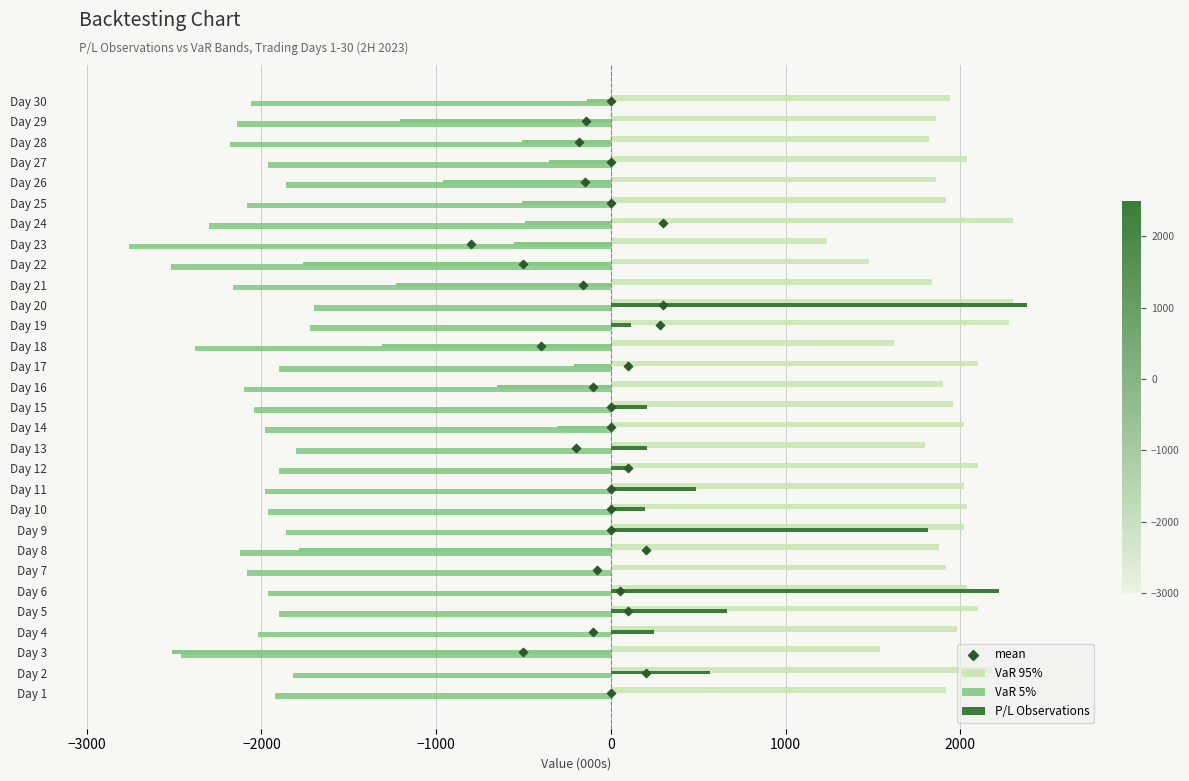

Which series contains the highest Y value?

P/L Observations